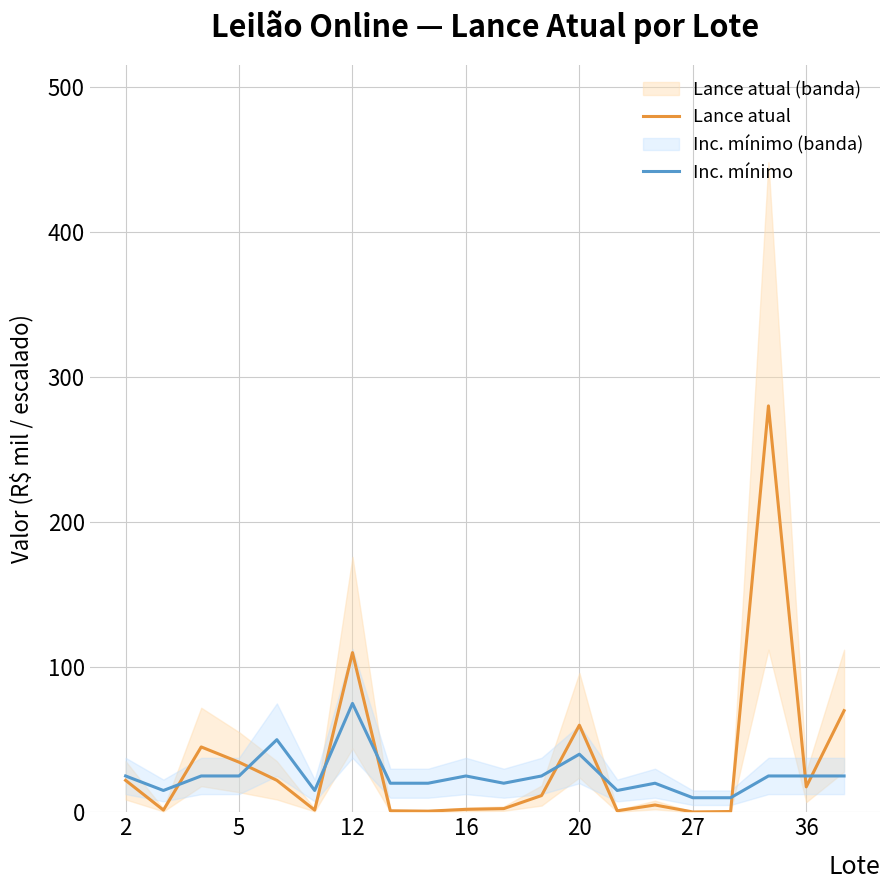

True or false: Lance atual has a value of 163.5 at 12.

False